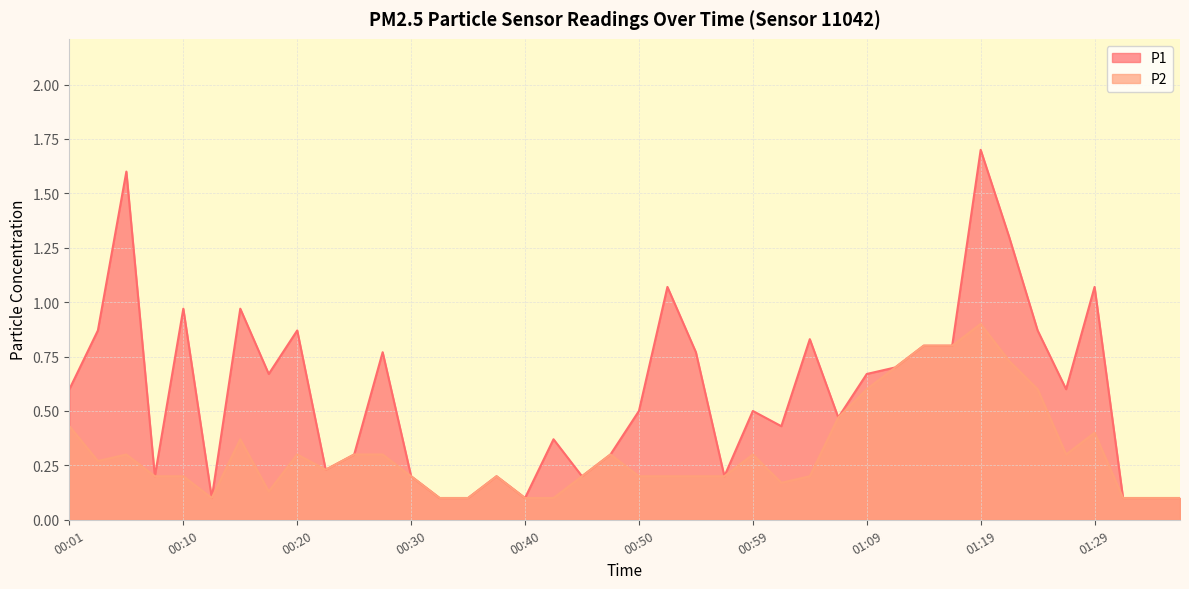

What is the difference between the second highest and minimum values in the P2 series?

0.7